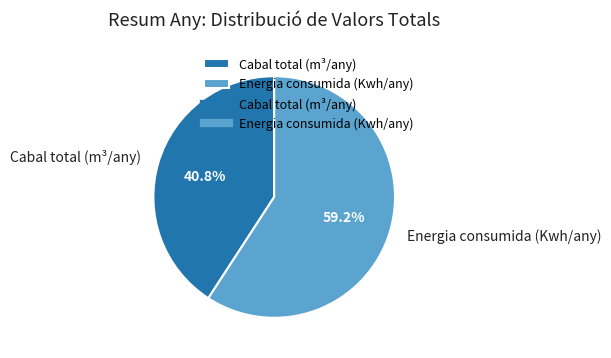

Between Cabal total (m³/any) and Energia consumida (Kwh/any), which is larger?

Energia consumida (Kwh/any)